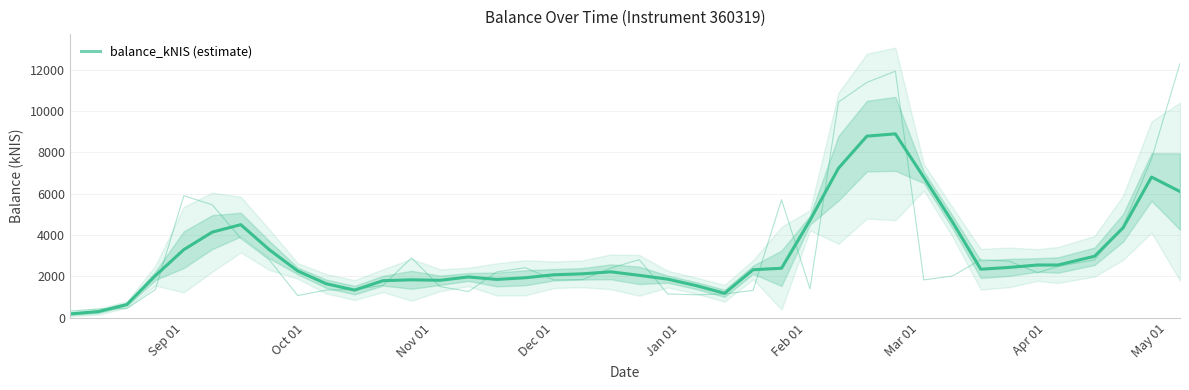

What is the average value?

3098.0